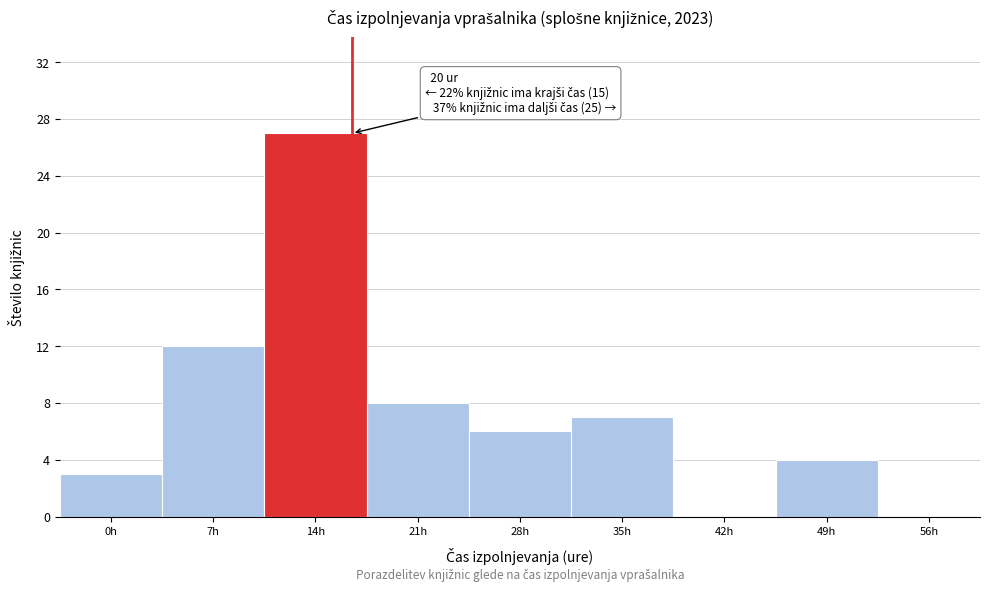

Reading left to right, what are all the values shown in this chart?

0h=3	7h=12	14h=27	21h=8	28h=6	35h=7	42h=0	49h=4	56h=0